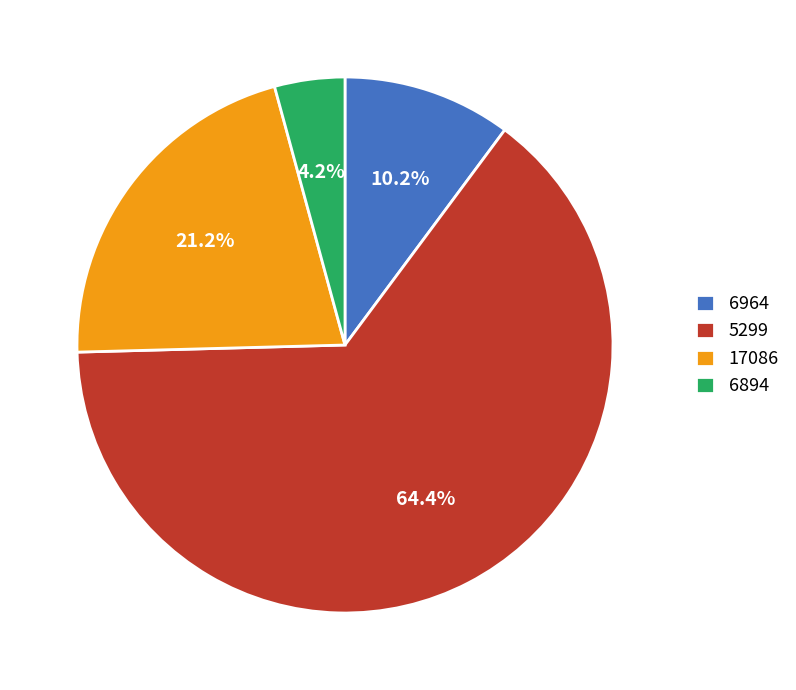

What is the total percentage of 6964 and 5299?

74.6%